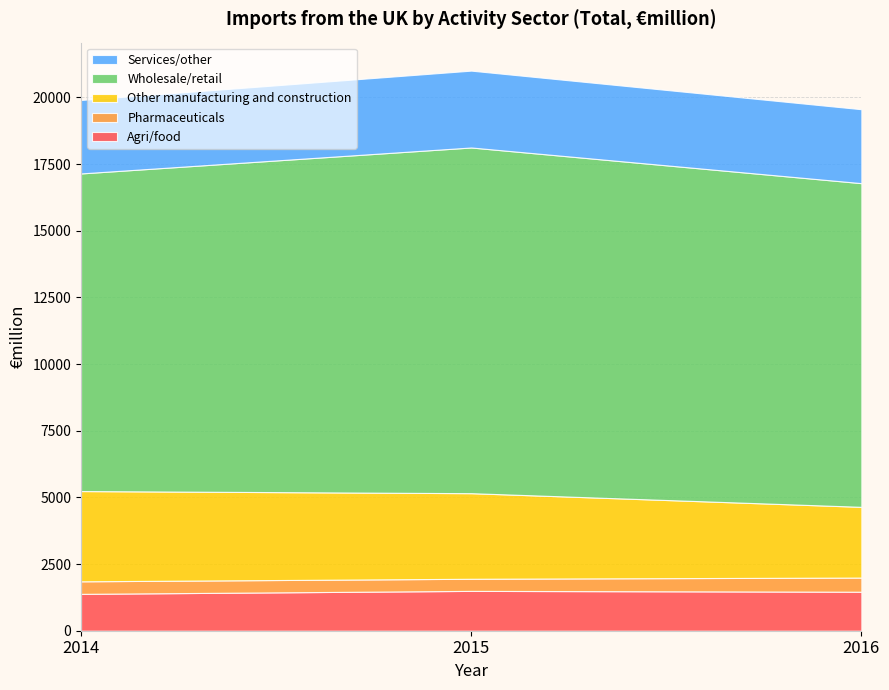

Reading right to left, list all the values displayed in this chart.

Agri/food: 1462.5	1493.8	1382.0
Pharmaceuticals: 530.7	454.6	470.6
Other manufacturing and construction: 2652.0	3209.3	3384.7
Wholesale/retail: 12137.2	12962.7	11910.1
Services/other: 2772.2	2881.7	2754.7